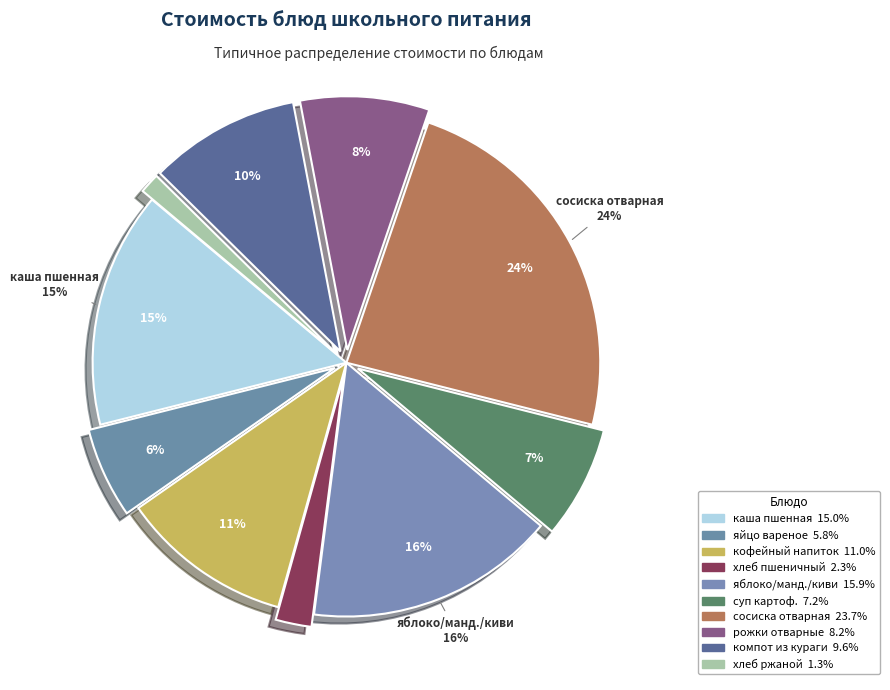

Count the number of slices in the pie.

10